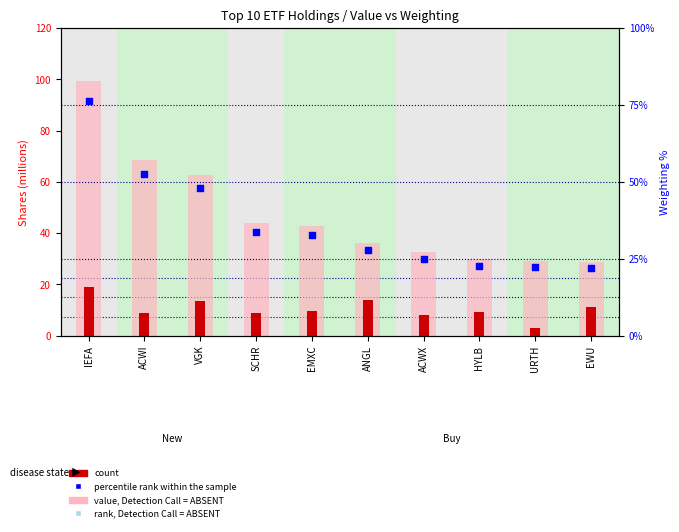

Which series contains the lowest Y value?

percentile rank within the sample